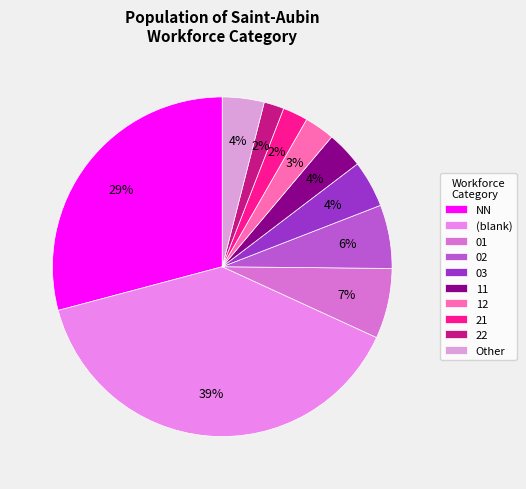

The 02 slice represents 1% of the pie. True or false?

False